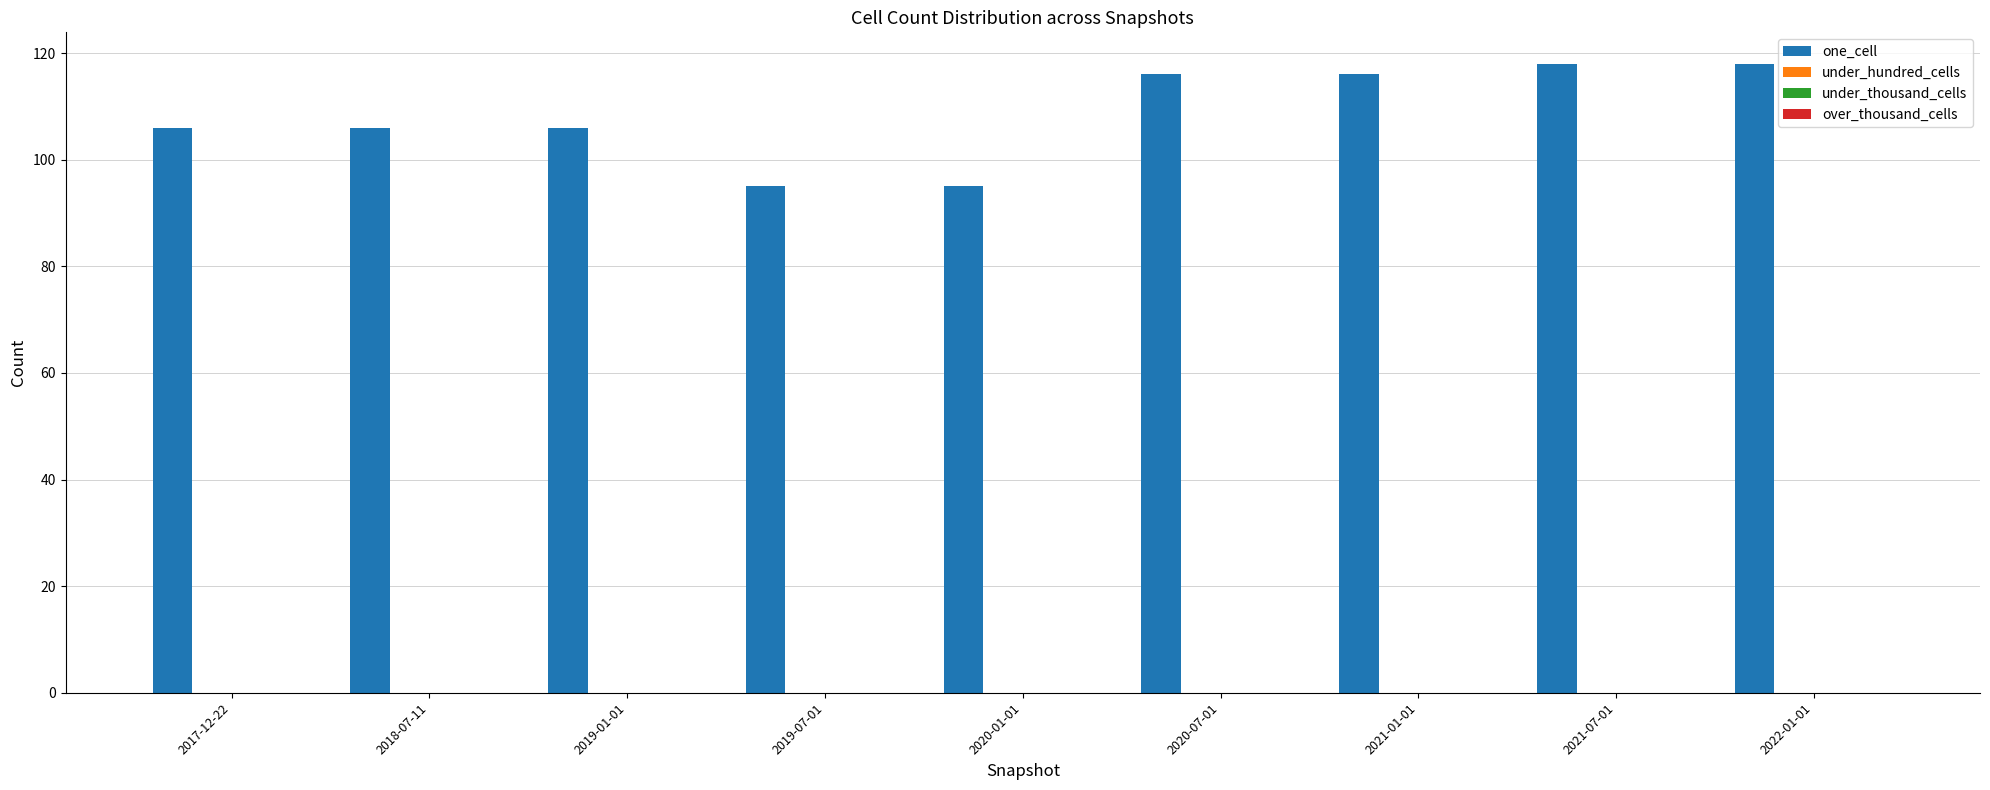

What is the greatest value displayed?

118